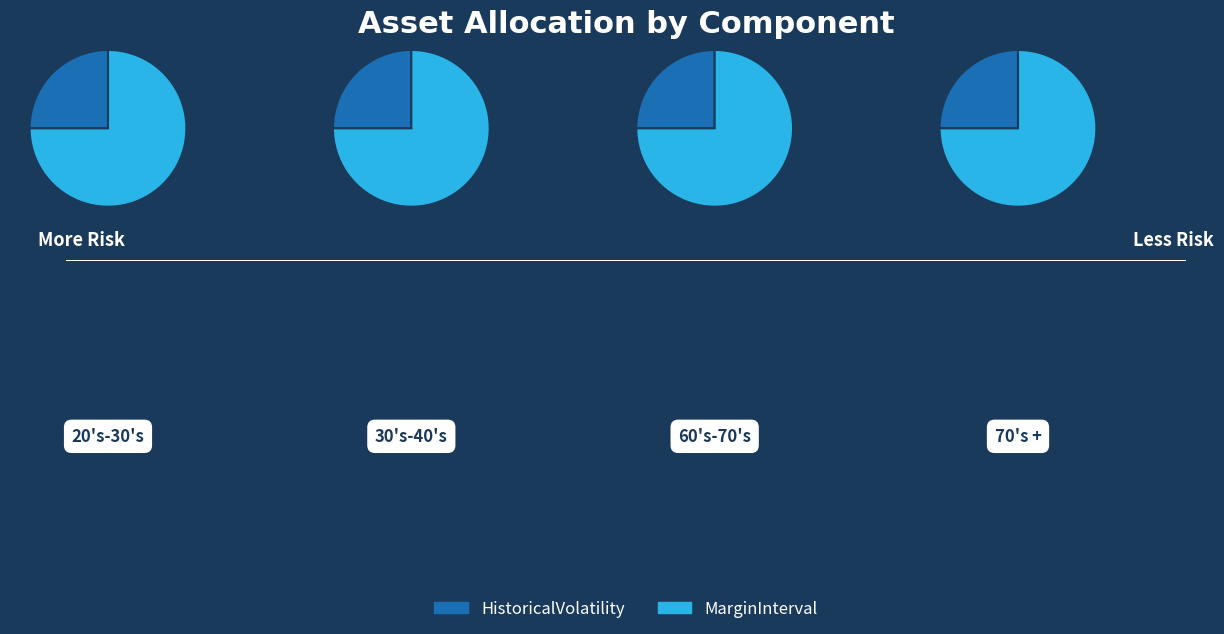

Which series has the largest range (max minus min)?

MarginInterval